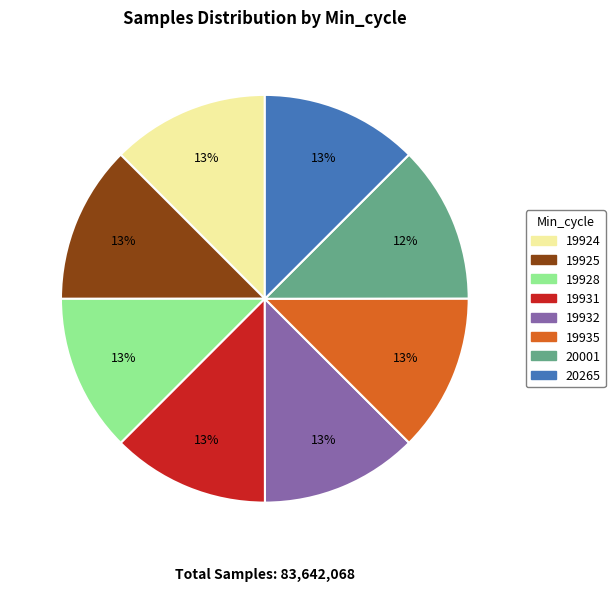

Does any single category account for the majority?

No